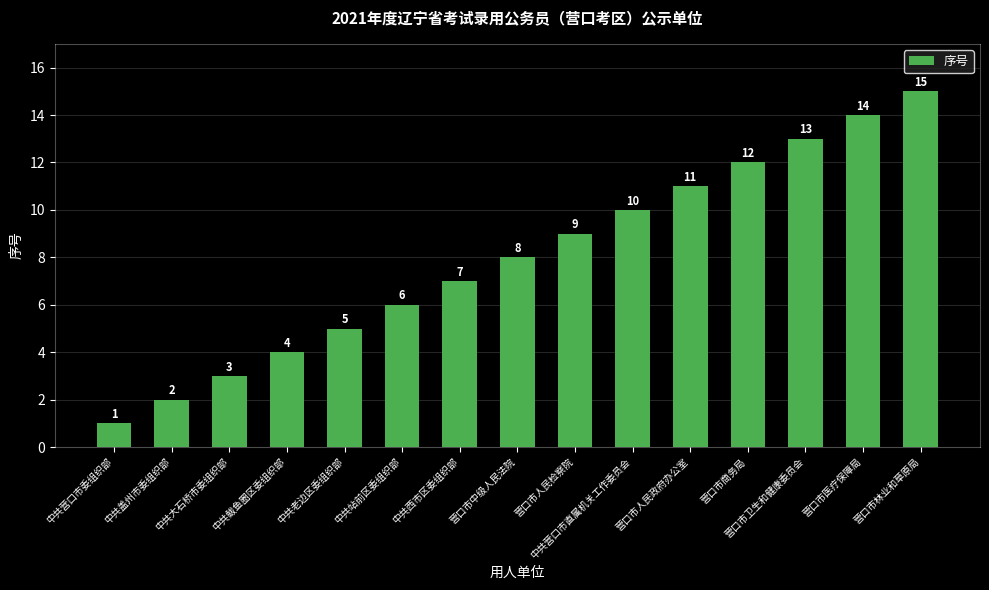

What is the difference between the maximum and second lowest values?

13